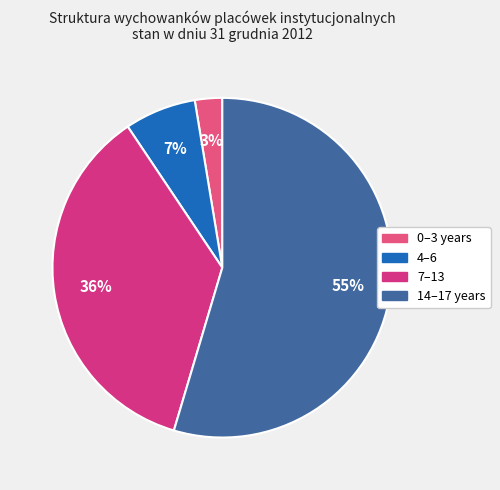

What is the majority slice?

14–17 years